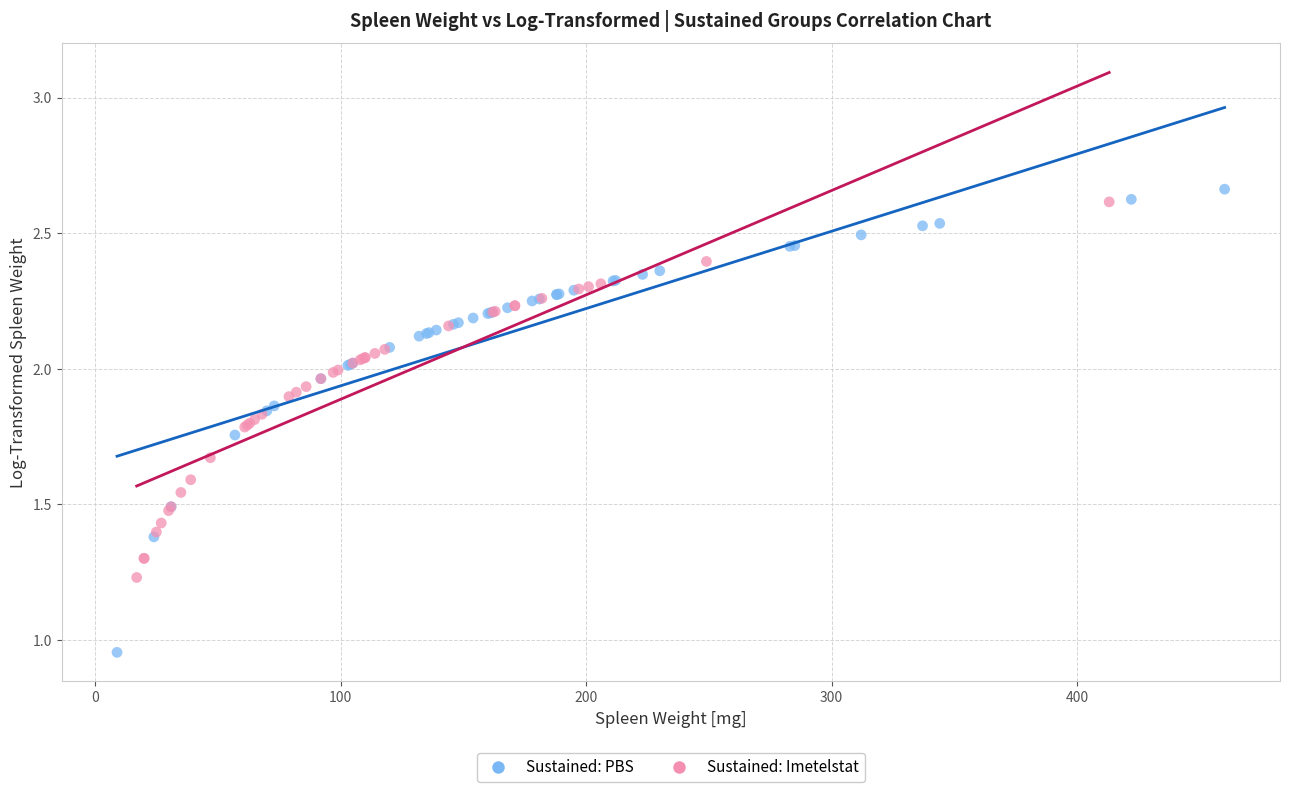

Which series reaches the minimum Y coordinate?

Sustained: PBS